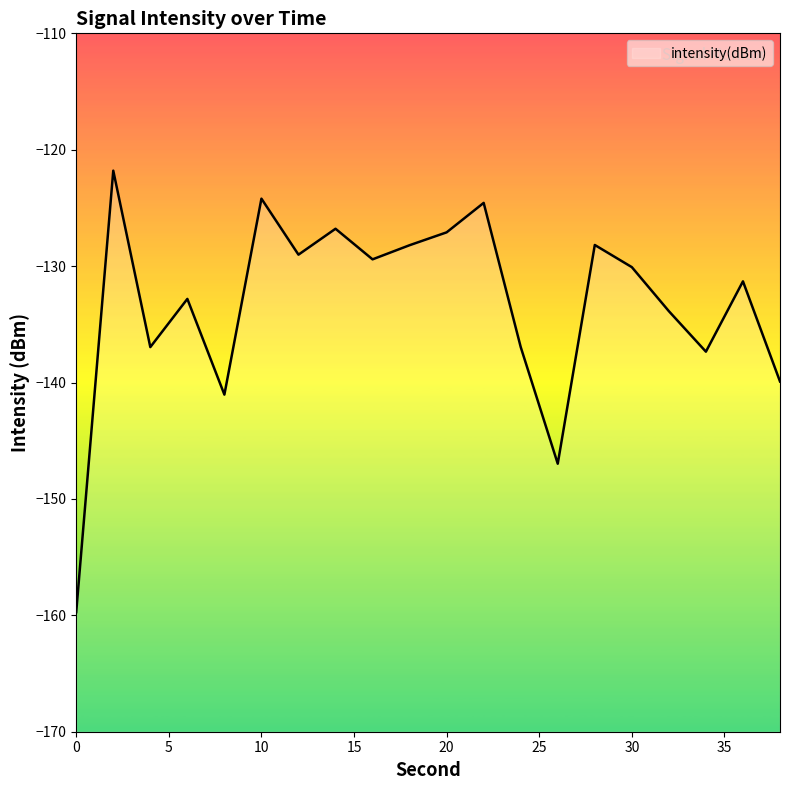

Reading left to right, list all the values displayed in this chart.

-159.7	-121.8	-137.0	-132.8	-141.0	-124.2	-129.0	-126.8	-129.4	-128.2	-127.1	-124.6	-137.0	-147.0	-128.2	-130.1	-133.9	-137.3	-131.3	-139.9